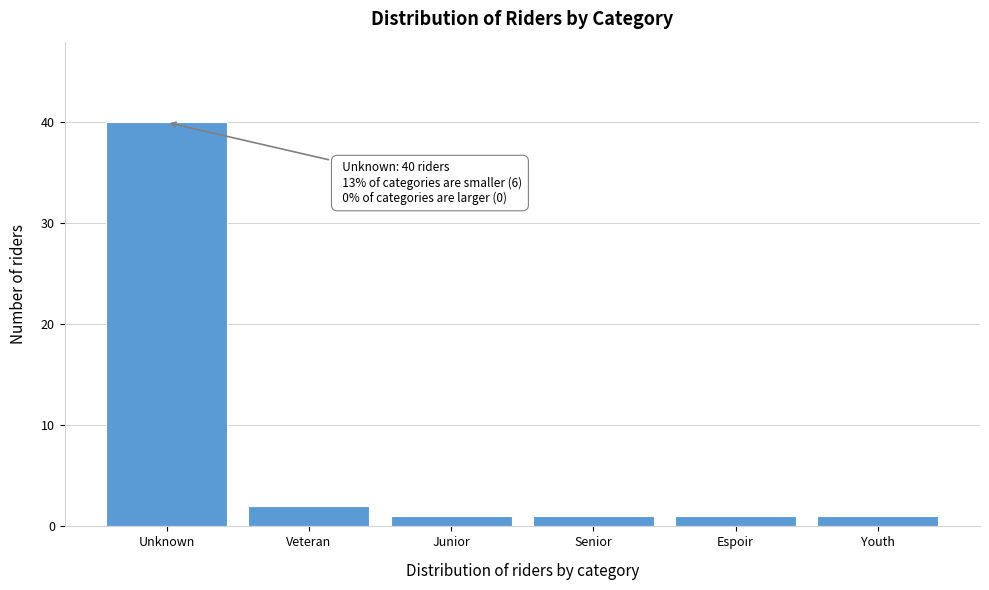

Reading right to left, extract all data points from this chart.

Youth=1	Espoir=1	Senior=1	Junior=1	Veteran=2	Unknown=40